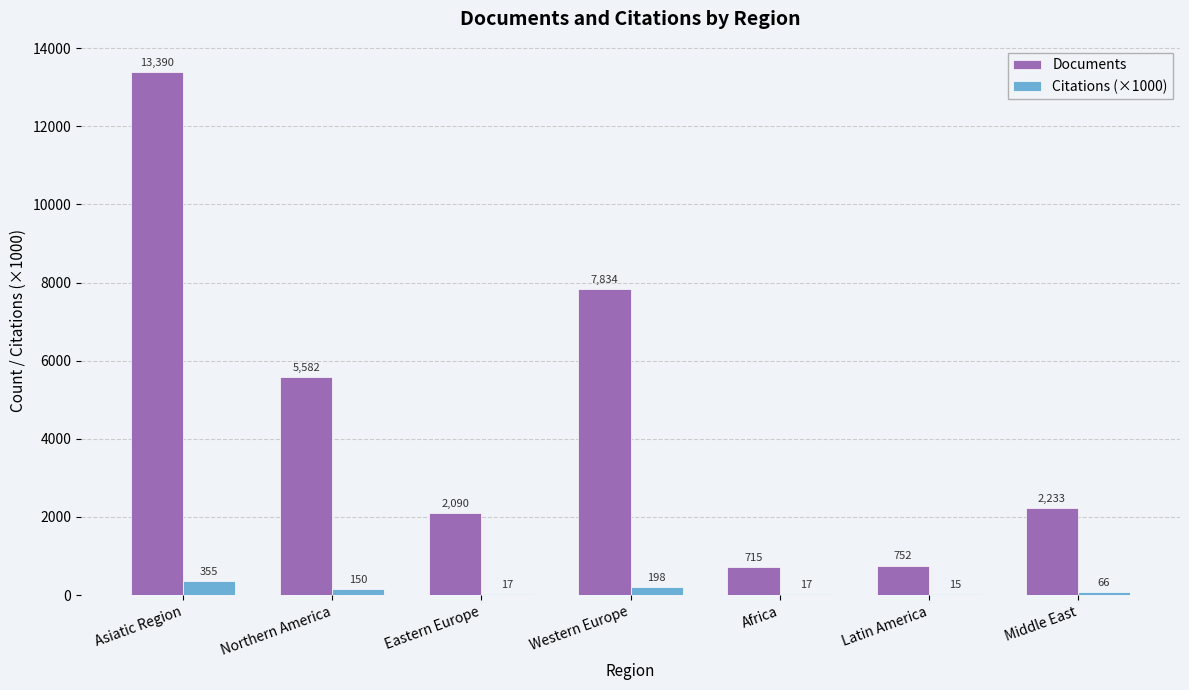

Which series has the widest spread of values?

Documents